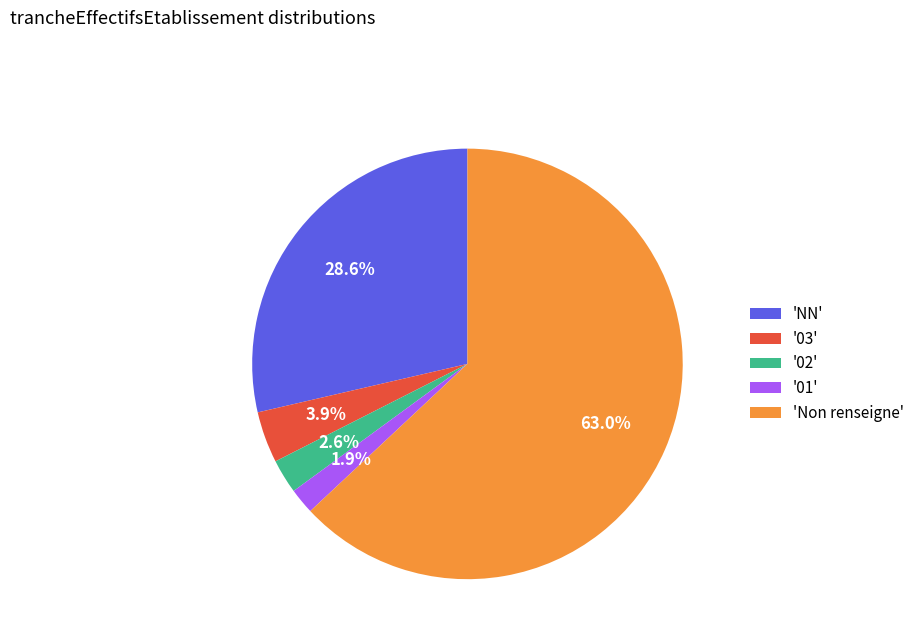

Is 'Non renseigne' the majority of the pie?

Yes